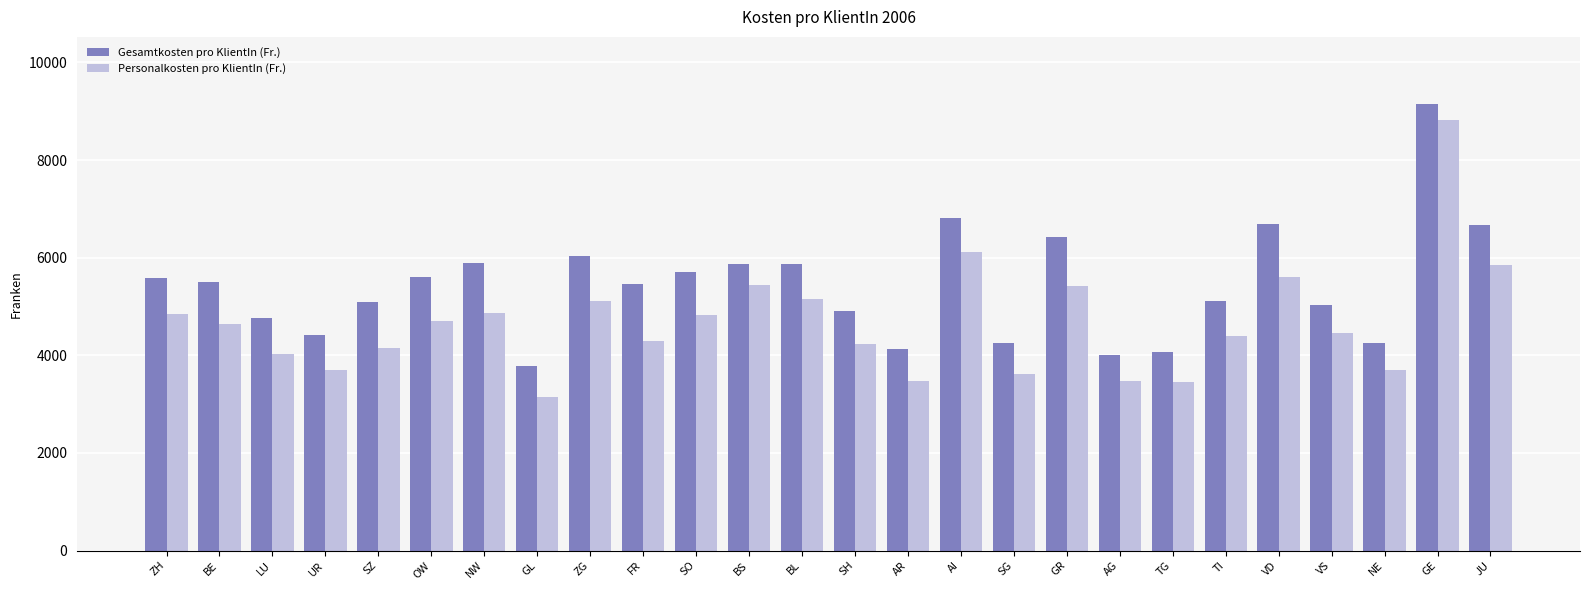

How many series are shown in this chart?

2